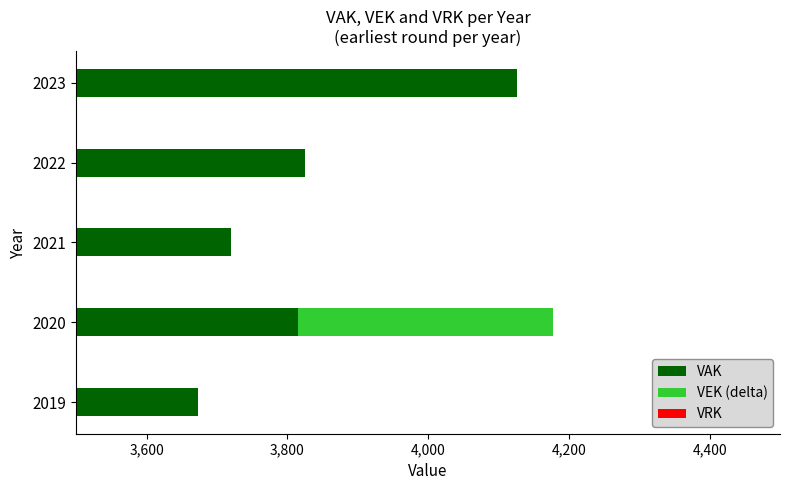

What are all the series names shown in the legend?

VAK, VEK (delta), VRK